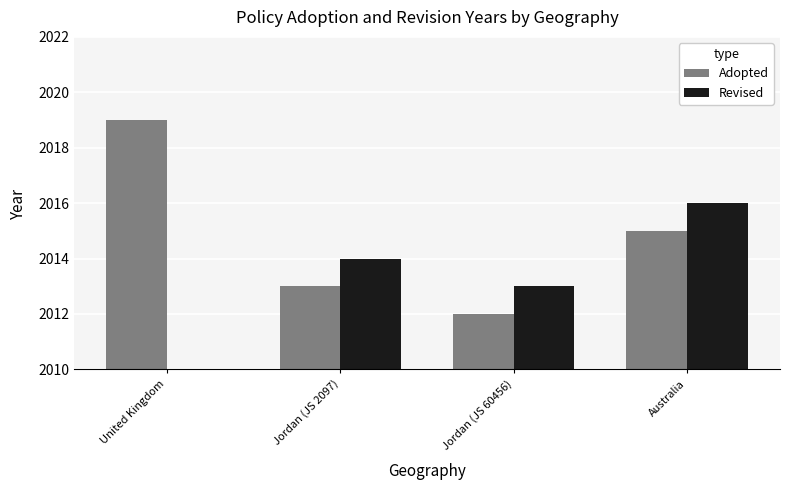

The Revised series shows 2013.0 at Jordan (JS 60456). True or false?

True